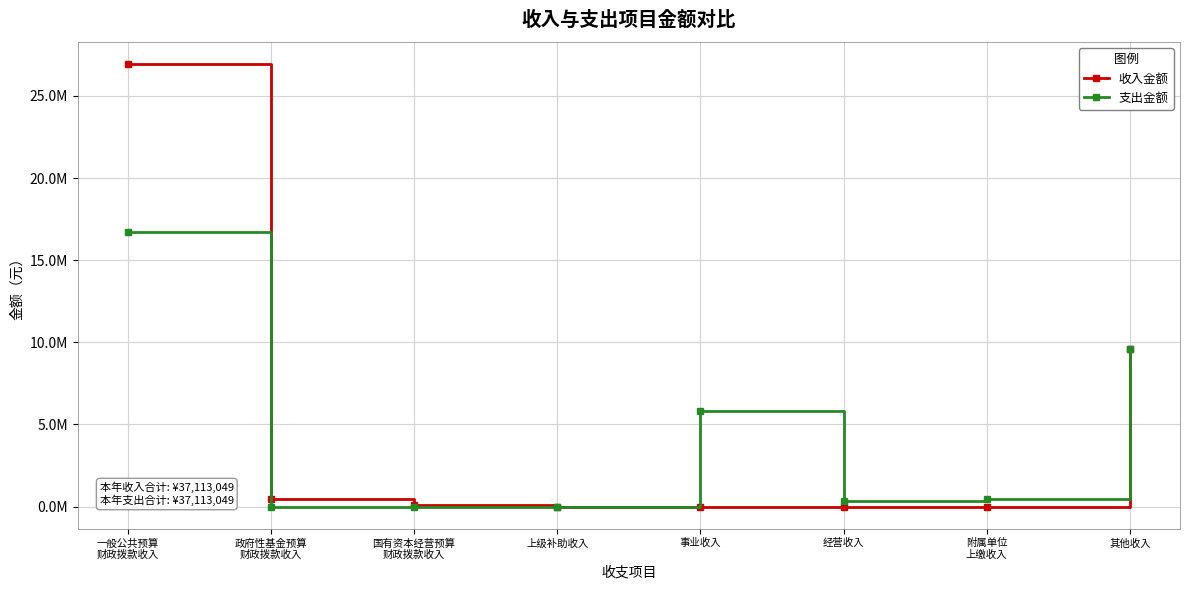

What is the average value of the 支出金额 series?

4120713.4